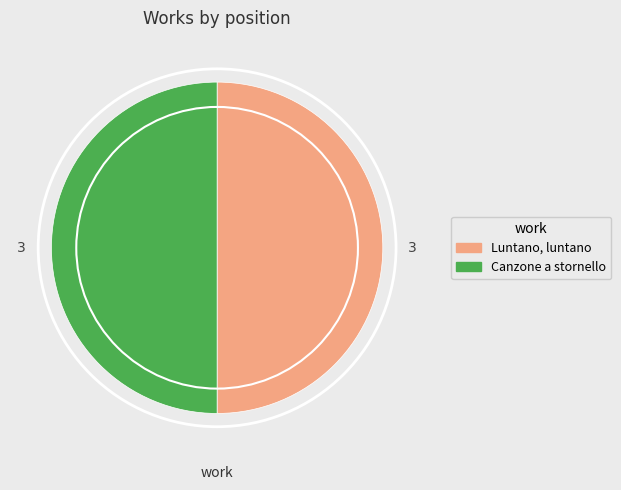

Which category has the biggest portion of the pie?

Canzone a stornello